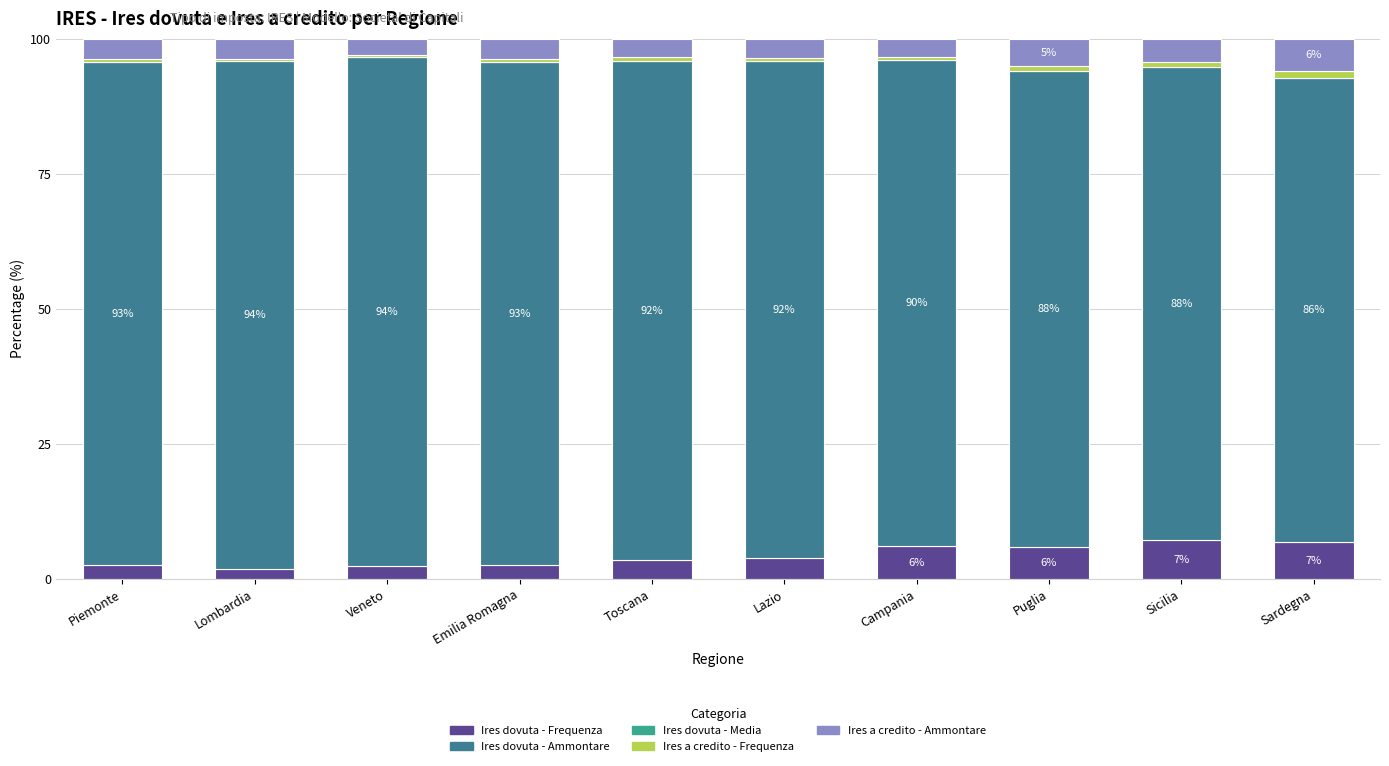

What is the highest value of the Ires dovuta - Frequenza series?

7.1